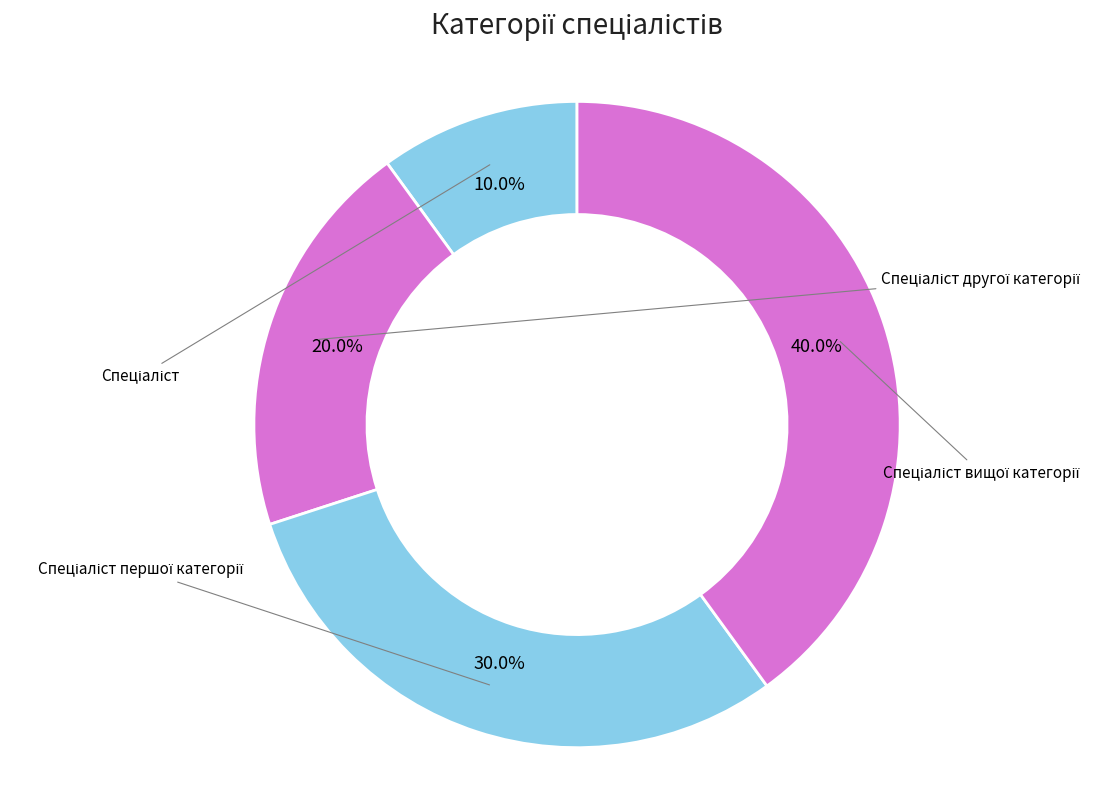

To the nearest percent, what is the average slice percentage?

25%